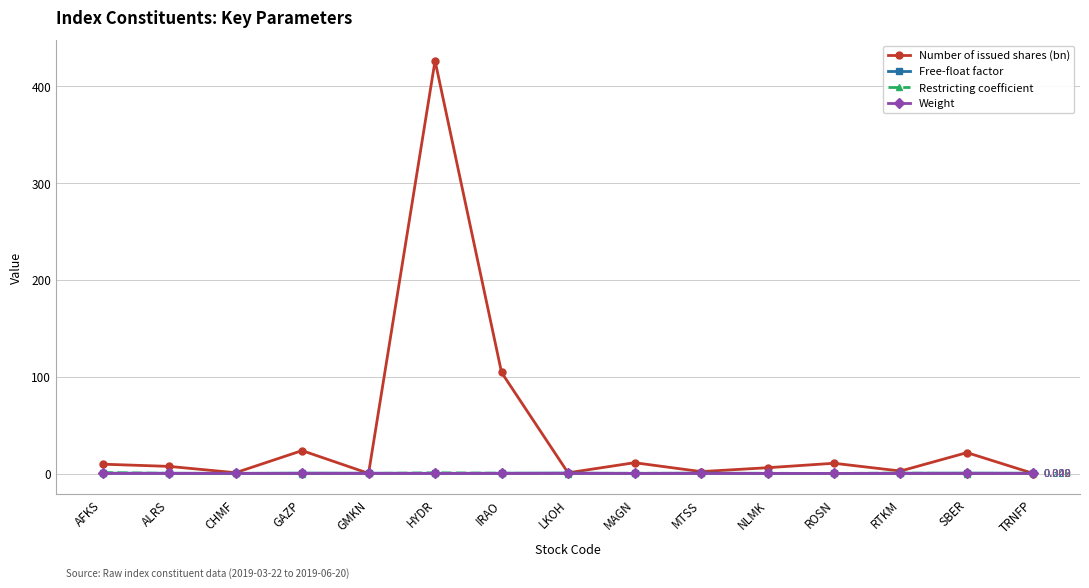

Which series has the widest spread of values?

Number of issued shares (bn)